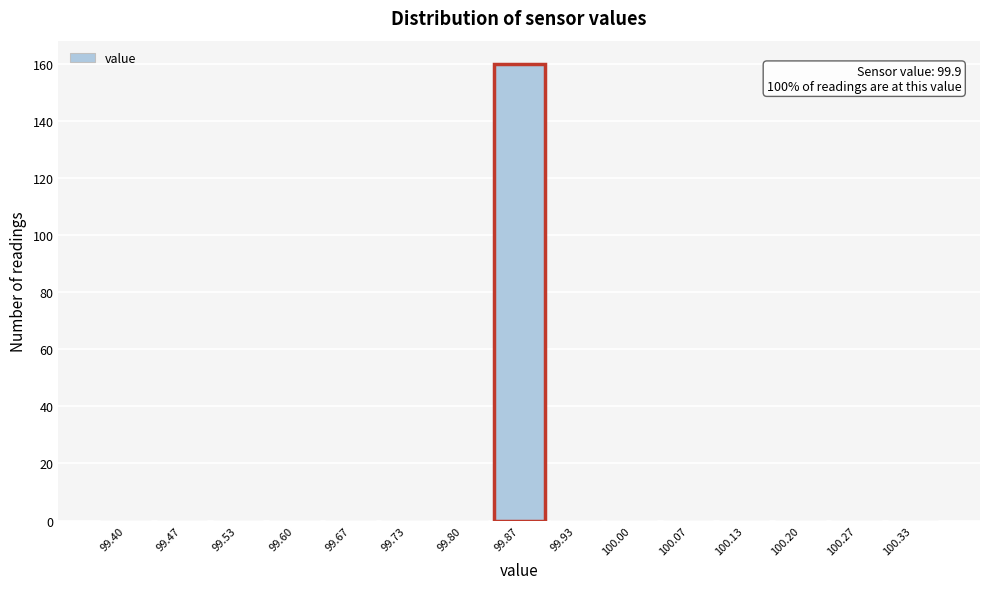

Reading left to right, transcribe all the data shown in this chart.

99.40=0	99.47=0	99.53=0	99.60=0	99.67=0	99.73=0	99.80=0	99.87=160	99.93=0	100.00=0	100.07=0	100.13=0	100.20=0	100.27=0	100.33=0